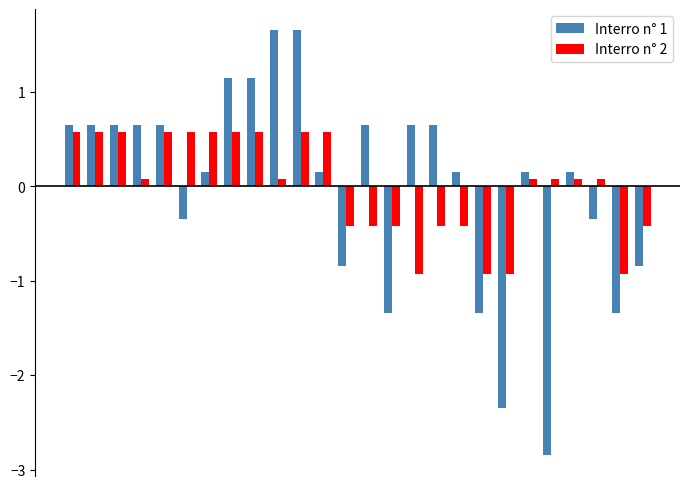

Which series has the largest range (max minus min)?

Interro n° 1